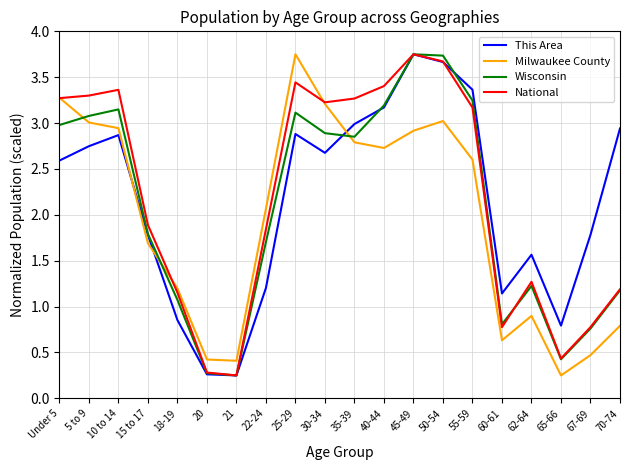

How many lines are shown in the chart?

4